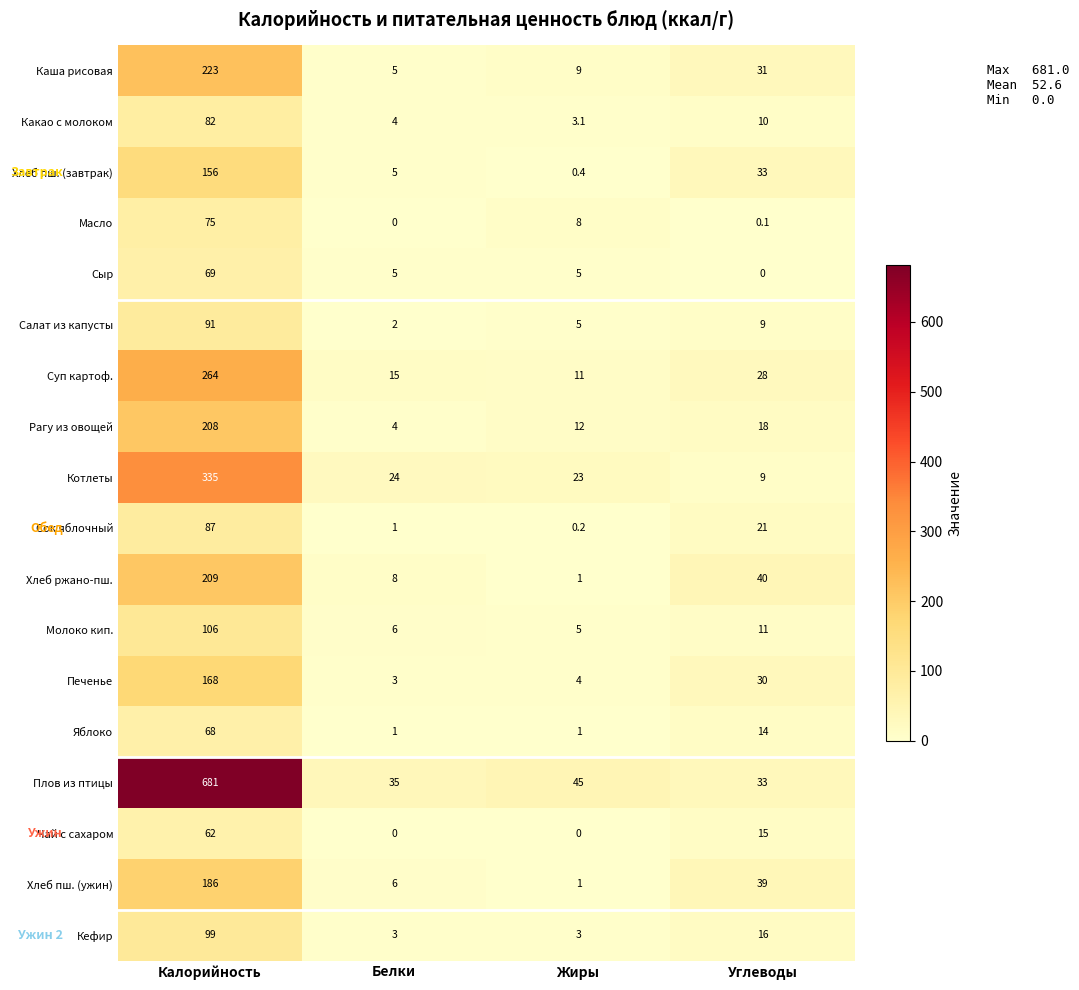

How many data points does each series have?

4